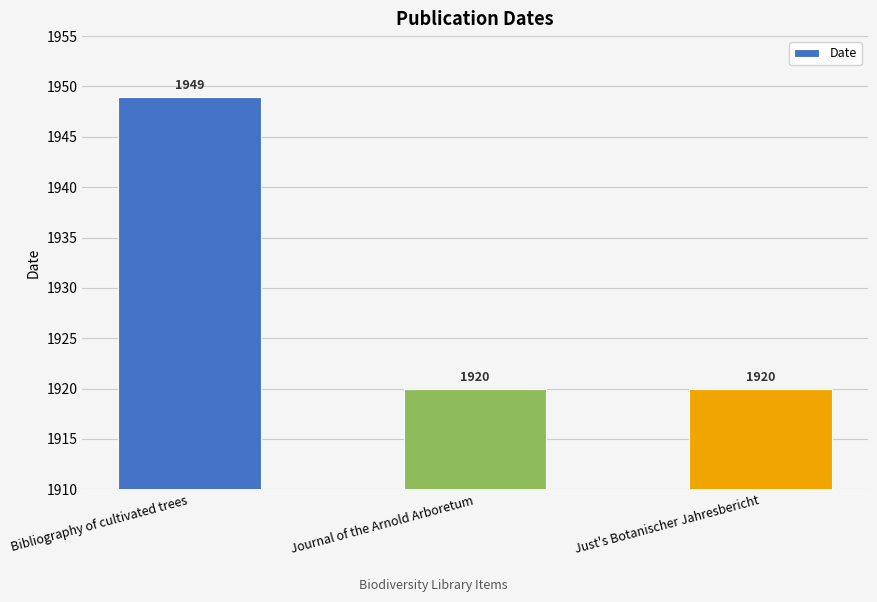

Does the chart contain any negative values?

No